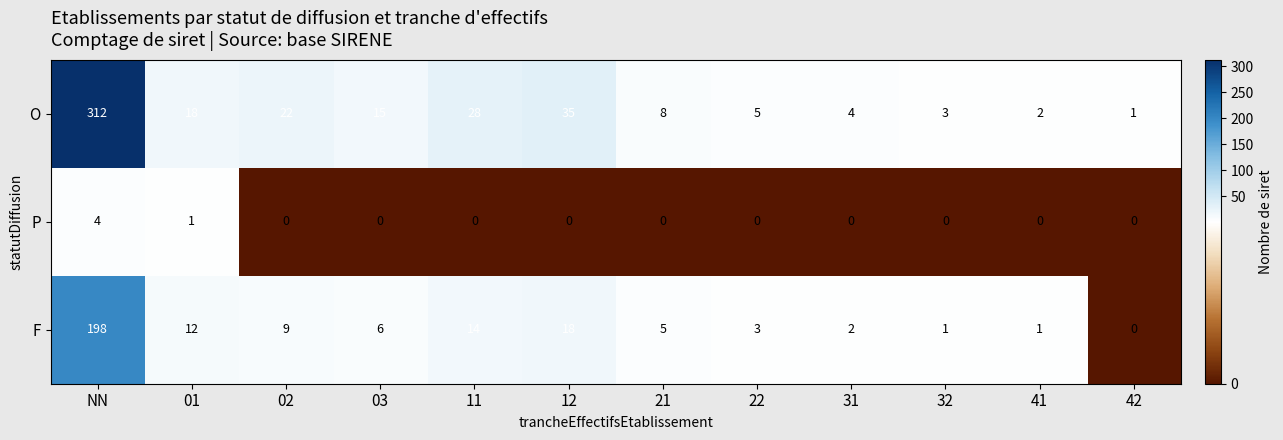

At which category does the chart reach its peak across all series?

NN